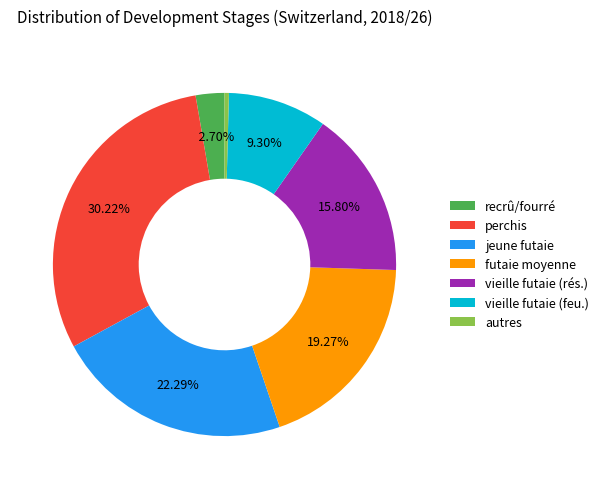

Which has a higher value, futaie moyenne or perchis?

perchis